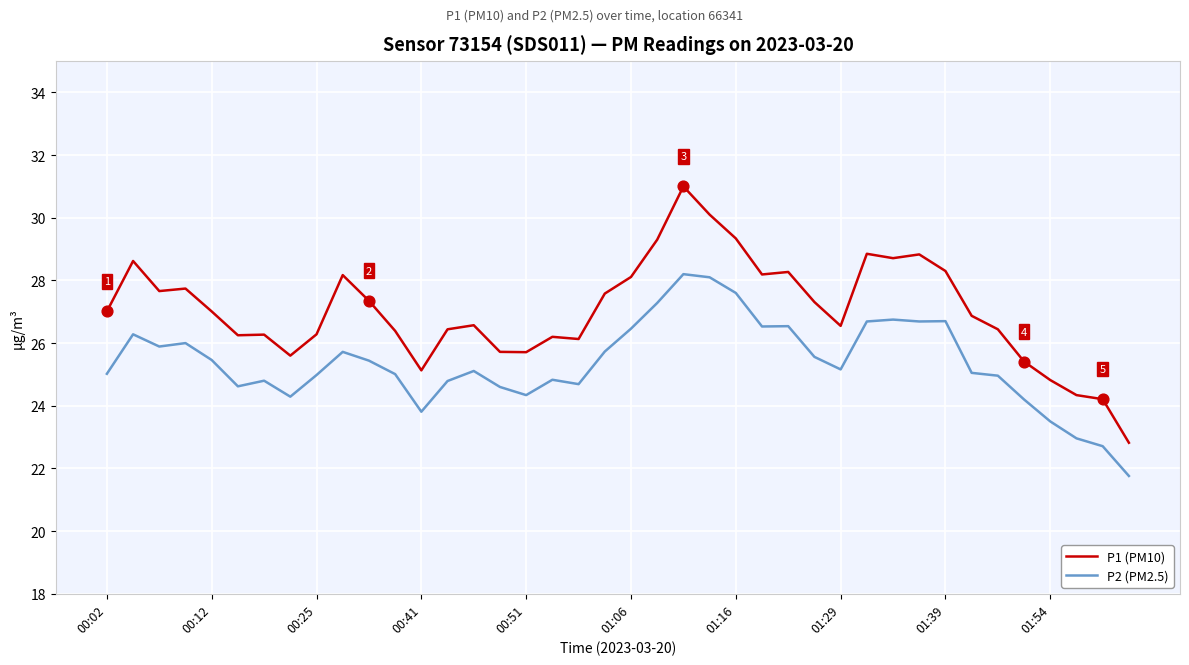

Which series has the widest spread of values?

P1 (PM10)